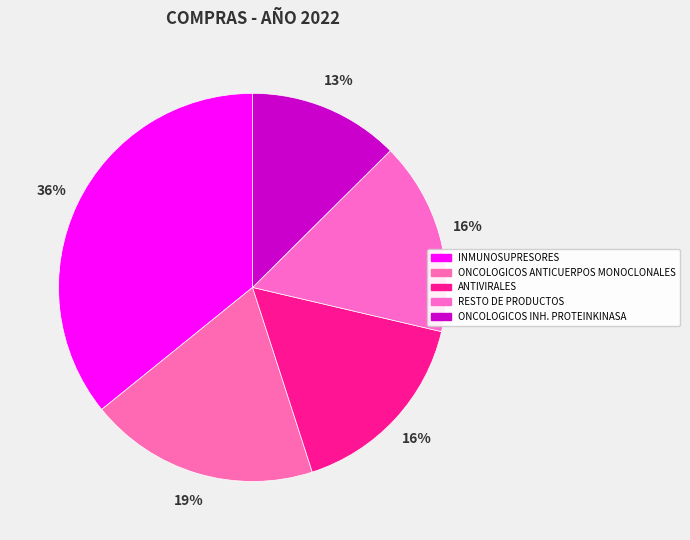

Does ONCOLOGICOS ANTICUERPOS MONOCLONALES account for over 50% of the chart?

No